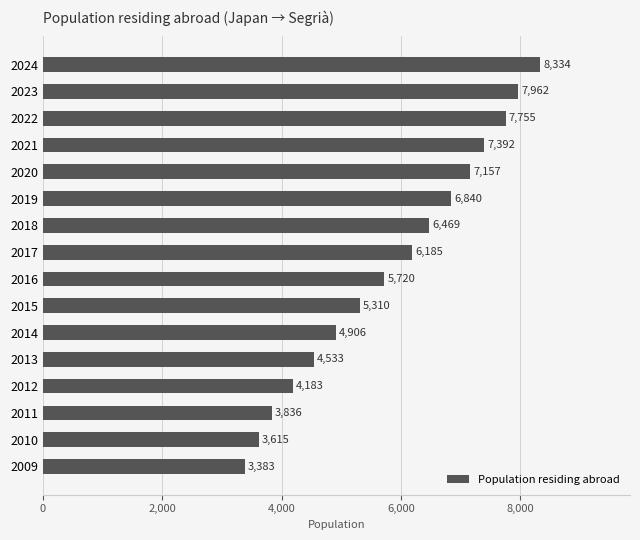

What is the ratio of the value at 2012 to the value at 2017?

0.7